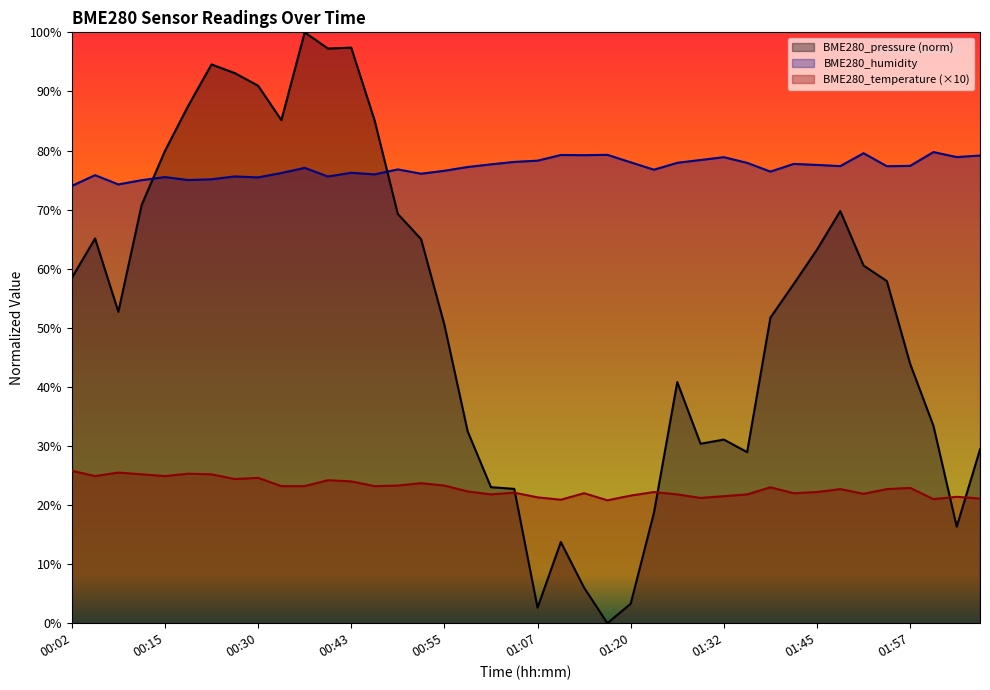

What is the difference between the highest and lowest values at 00:27?

68.7